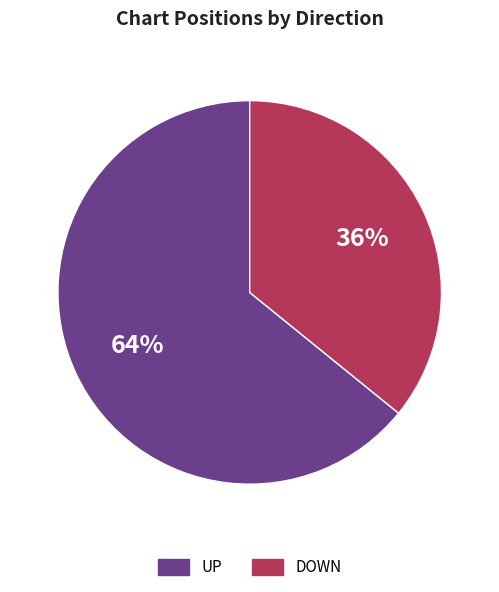

Is there a majority slice in this chart?

Yes